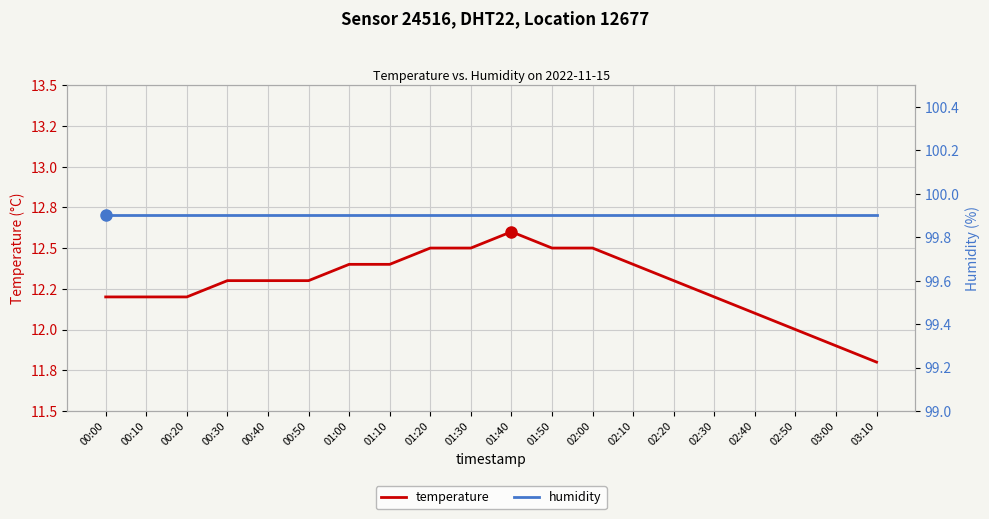

What is the minimum value for humidity?

99.9